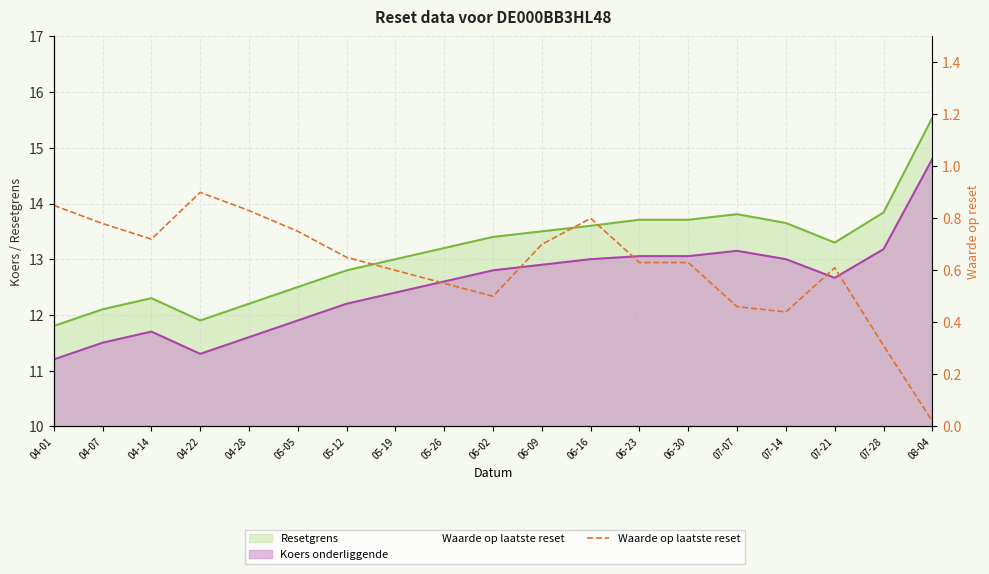

List the labels in order of value, smallest first.

08-04, 07-28, 07-14, 07-07, 06-02, 05-26, 05-19, 07-21, 06-23, 06-30, 05-12, 06-09, 04-14, 05-05, 04-07, 06-16, 04-28, 04-01, 04-22